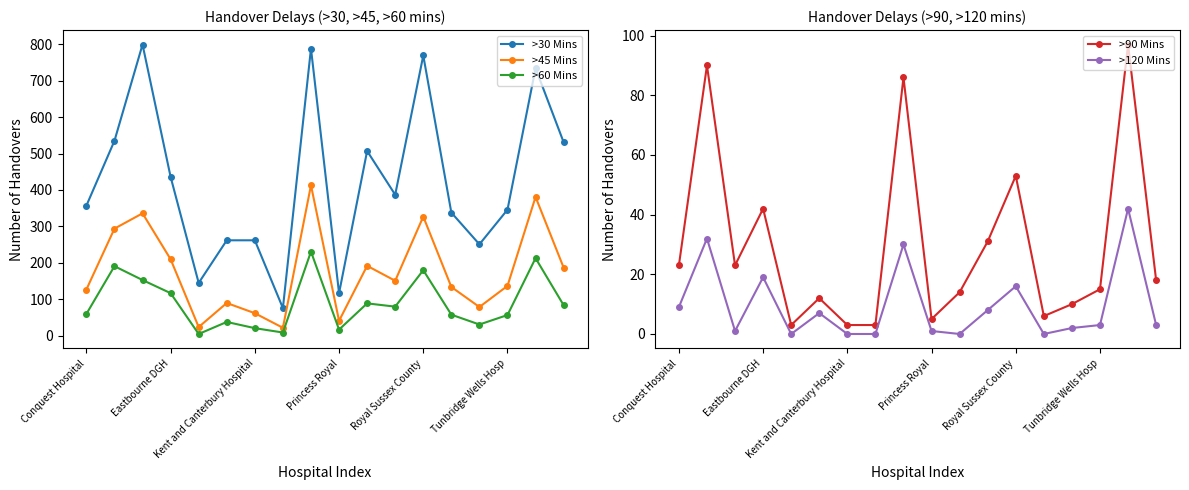

The >30 Mins series shows 579 at Tunbridge Wells Hosp. True or false?

False